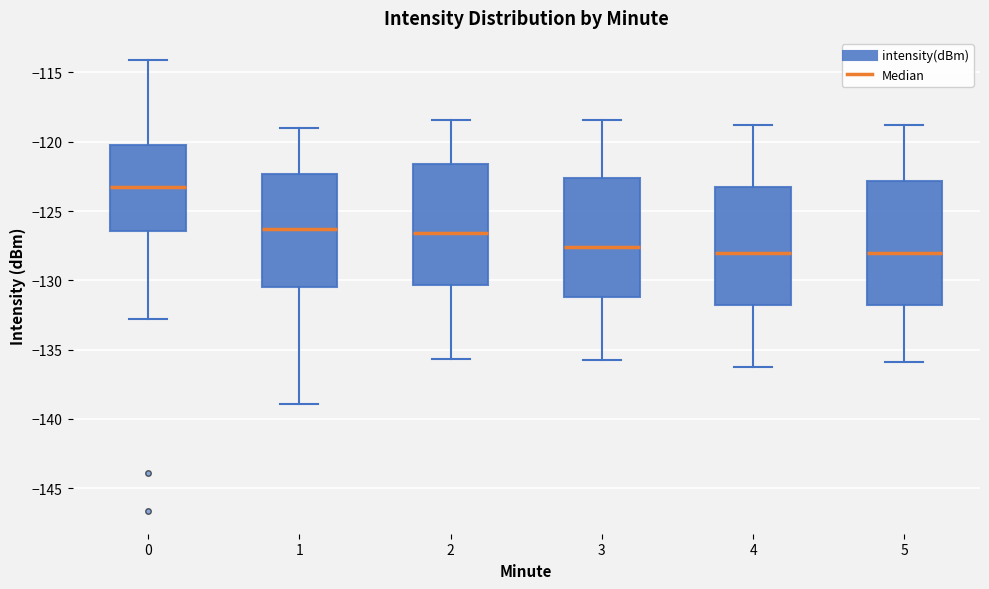

Reading left to right, read every box against the y-axis: the position of its median line, the range the box covers, and the ends of its whiskers. The values are not printed on the chart, so give them approximately, as read against the axis.

0: median -123.0, box -126.5 to -120.0, whiskers -133.0 to -114.0
1: median -126.5, box -130.5 to -122.5, whiskers -139.0 to -119.0
2: median -126.5, box -130.5 to -121.5, whiskers -135.5 to -118.5
3: median -127.5, box -131.0 to -122.5, whiskers -136.0 to -118.5
4: median -128.0, box -132.0 to -123.0, whiskers -136.0 to -119.0
5: median -128.0, box -132.0 to -123.0, whiskers -136.0 to -119.0